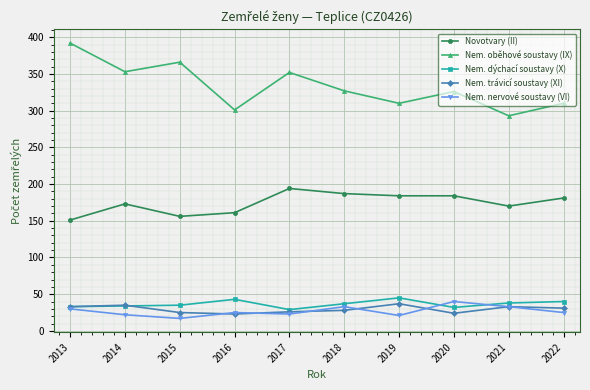

How many lines are shown in the chart?

5